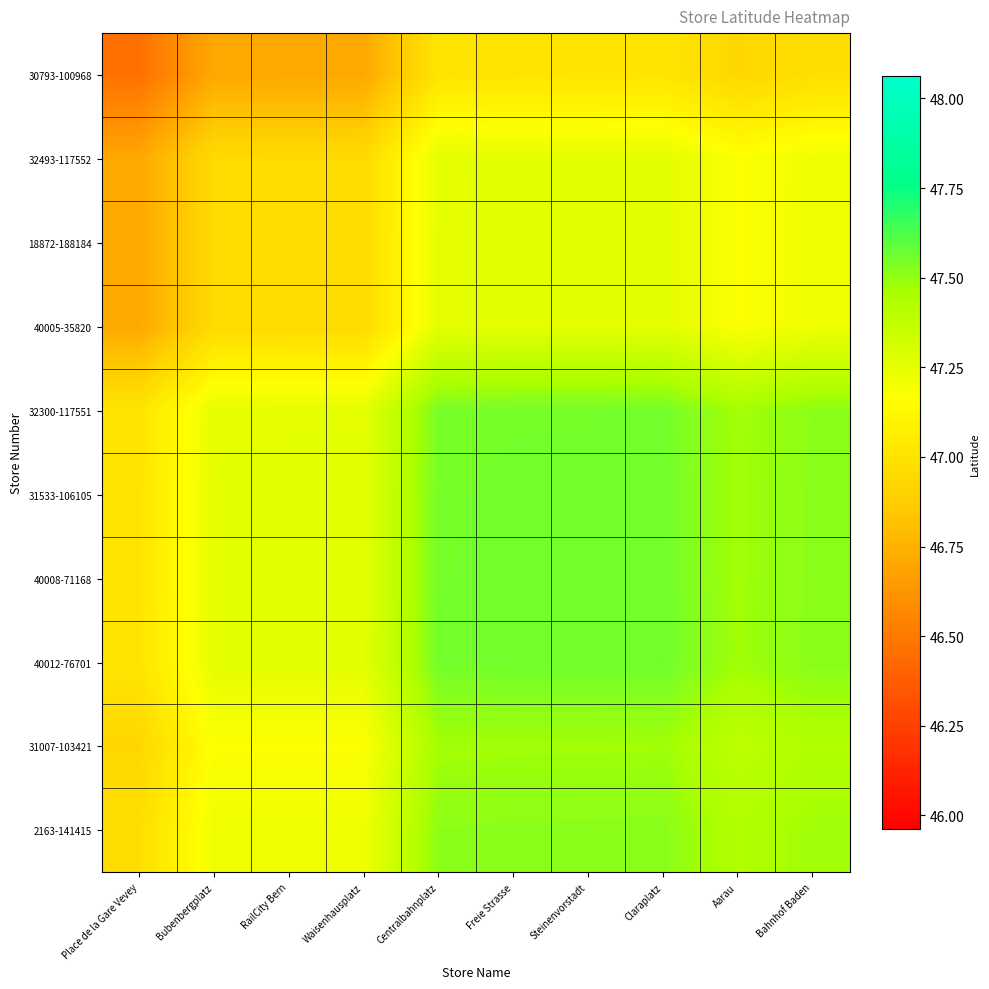

Which series has the widest spread of values?

30793-100968